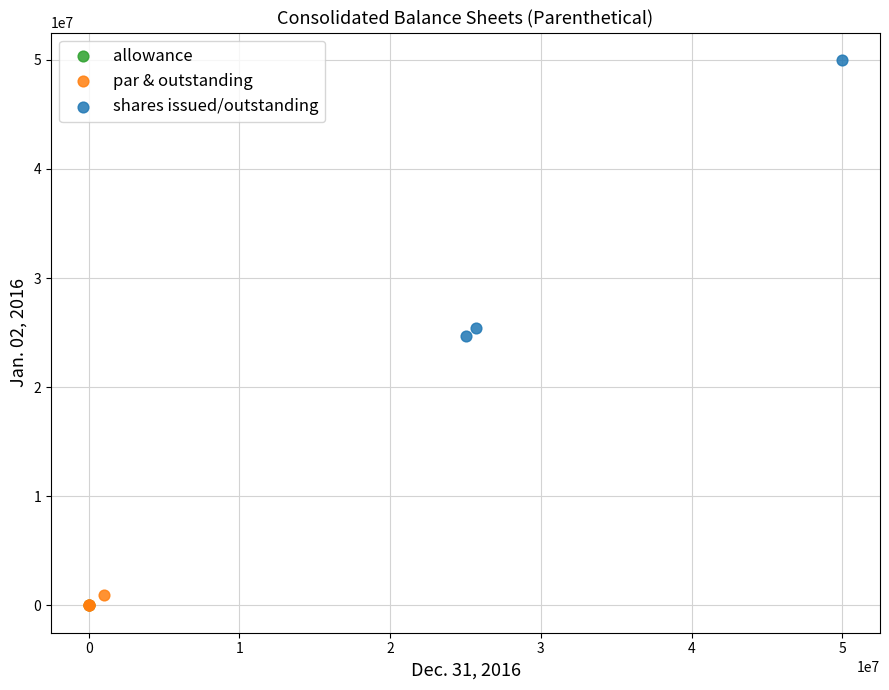

What are all the series names shown in the legend?

allowance, par & outstanding, shares issued/outstanding